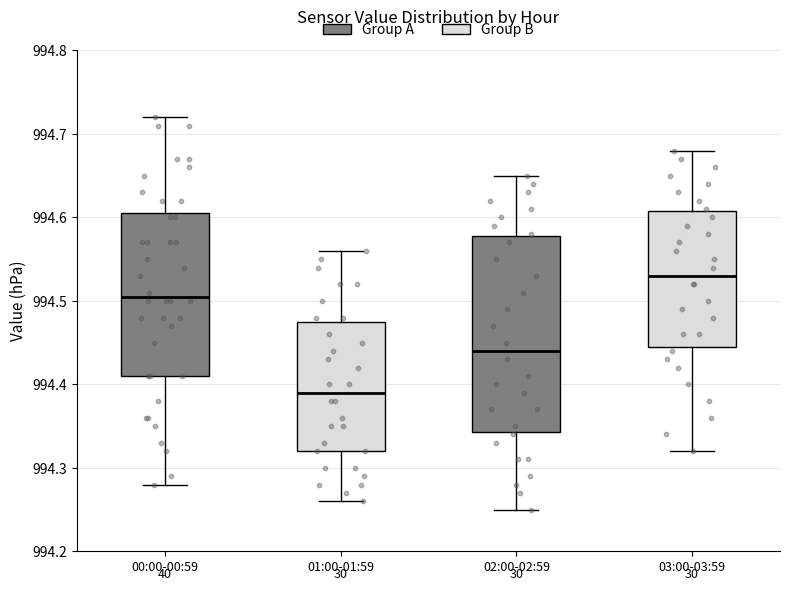

Where does the upper whisker of the box for 02:00-02:59 end on the y-axis? The values are not printed on the chart, so give them approximately, as read against the axis.

994.65